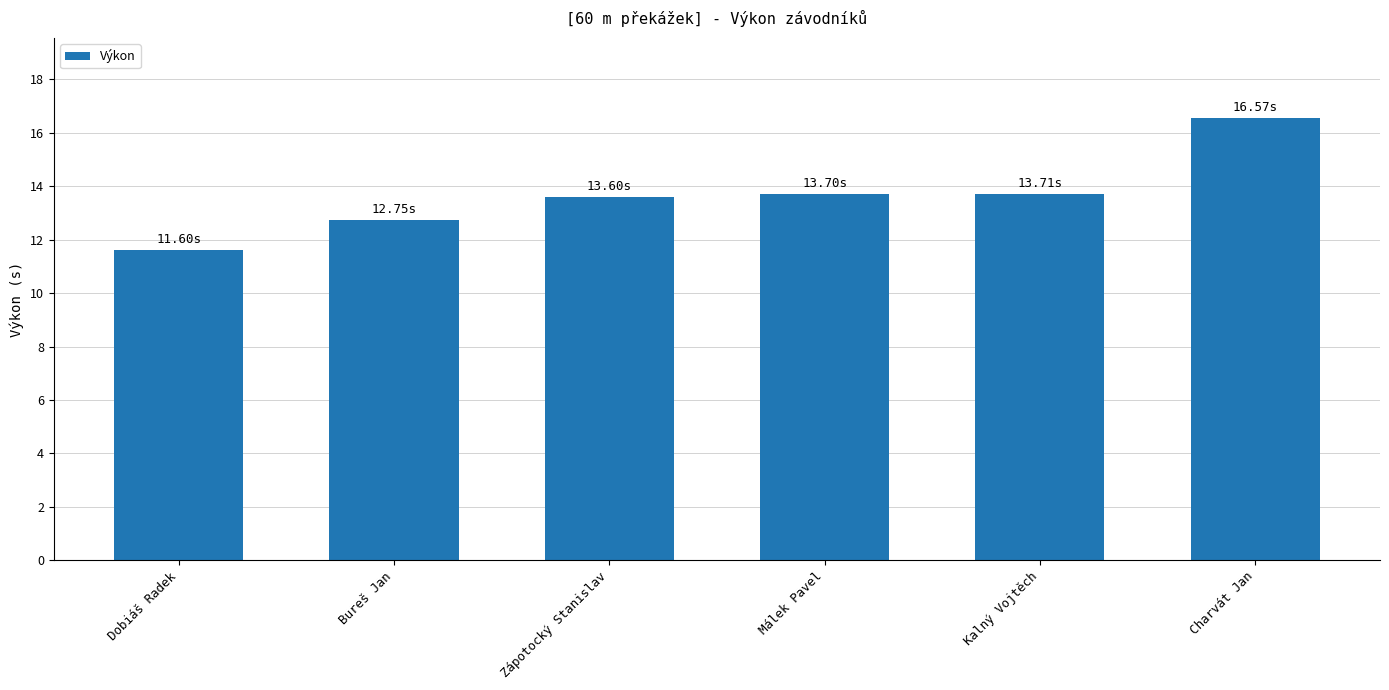

What is the label of the 1st bar from the left?

Dobiáš Radek